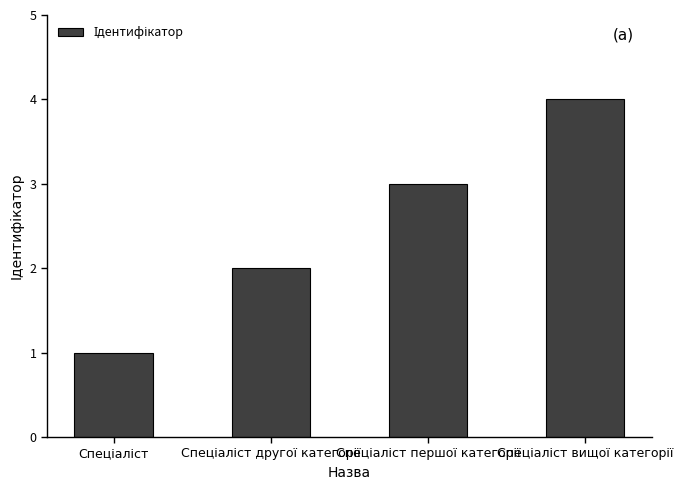

What is the difference between the maximum and minimum values?

3